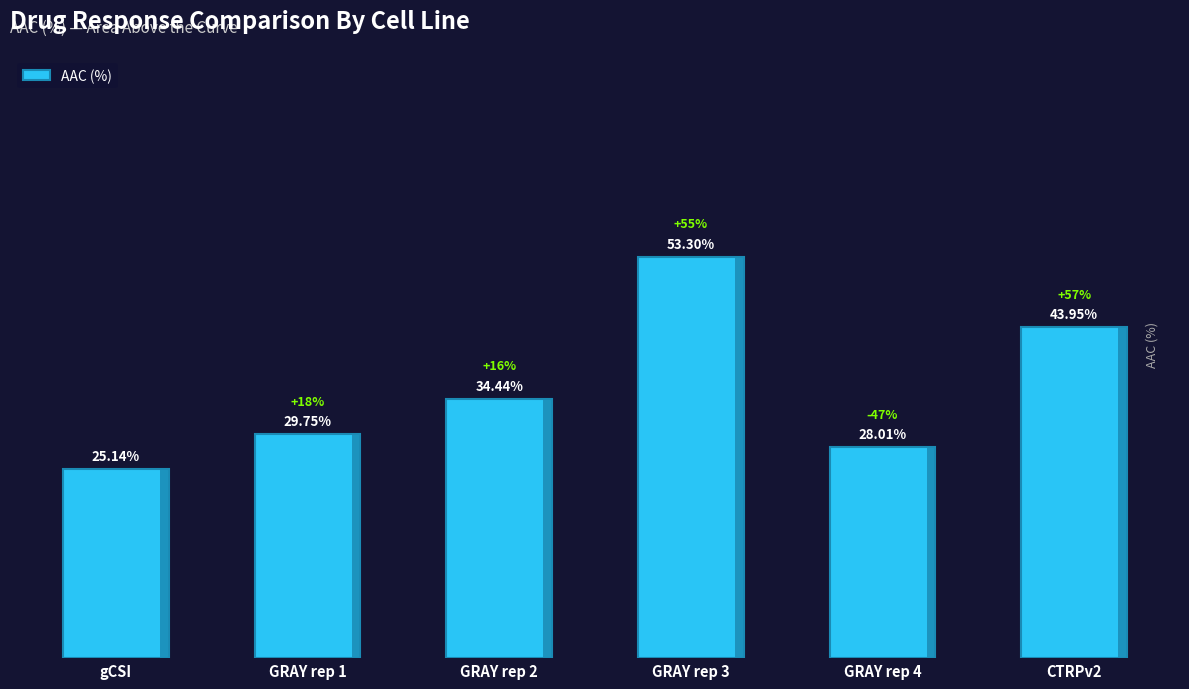

Rank the categories by value from lowest to highest.

gCSI, GRAY rep 4, GRAY rep 1, GRAY rep 2, CTRPv2, GRAY rep 3